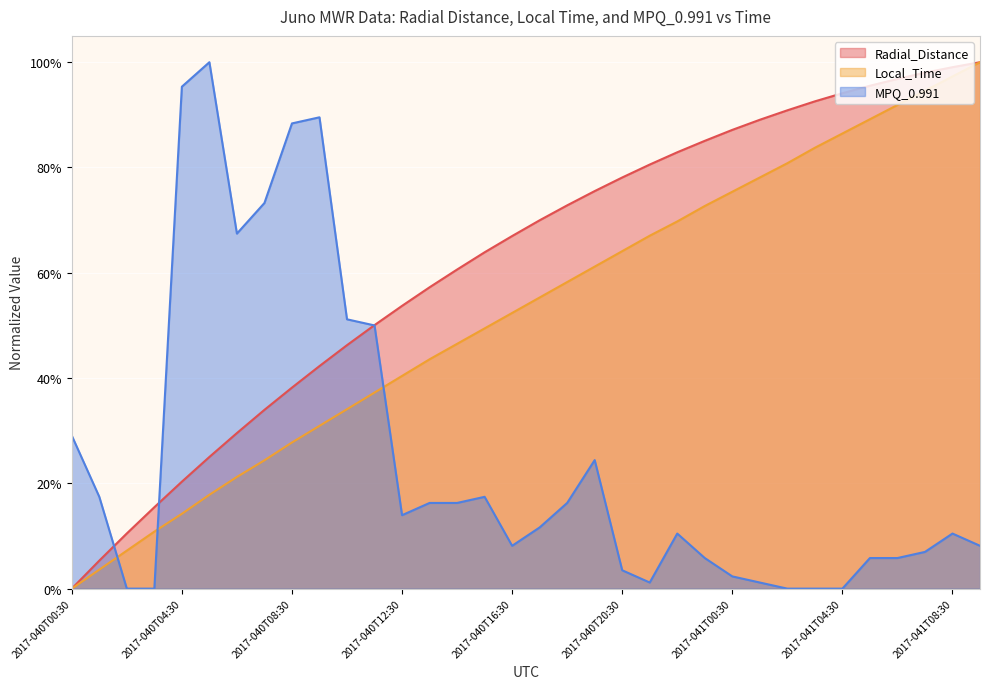

Reading left to right, transcribe all the data shown in this chart.

Radial_Distance: 2017-040T00:30=0.0	2017-040T01:30=0.1	2017-040T02:30=0.1	2017-040T03:30=0.2	2017-040T04:30=0.2	2017-040T05:30=0.3	2017-040T06:30=0.3	2017-040T07:30=0.3	2017-040T08:30=0.4	2017-040T09:30=0.4	2017-040T10:30=0.5	2017-040T11:30=0.5	2017-040T12:30=0.5	2017-040T13:30=0.6	2017-040T14:30=0.6	2017-040T15:30=0.6	2017-040T16:30=0.7	2017-040T17:30=0.7	2017-040T18:30=0.7	2017-040T19:30=0.8	2017-040T20:30=0.8	2017-040T21:30=0.8	2017-040T22:30=0.8	2017-040T23:30=0.9	2017-041T00:30=0.9	2017-041T01:30=0.9	2017-041T02:30=0.9	2017-041T03:30=0.9	2017-041T04:30=0.9	2017-041T05:30=1.0	2017-041T06:30=1.0	2017-041T07:30=1.0	2017-041T08:30=1.0	2017-041T09:30=1.0
Local_Time: 2017-040T00:30=0.0	2017-040T01:30=0.0	2017-040T02:30=0.1	2017-040T03:30=0.1	2017-040T04:30=0.1	2017-040T05:30=0.2	2017-040T06:30=0.2	2017-040T07:30=0.2	2017-040T08:30=0.3	2017-040T09:30=0.3	2017-040T10:30=0.3	2017-040T11:30=0.4	2017-040T12:30=0.4	2017-040T13:30=0.4	2017-040T14:30=0.5	2017-040T15:30=0.5	2017-040T16:30=0.5	2017-040T17:30=0.6	2017-040T18:30=0.6	2017-040T19:30=0.6	2017-040T20:30=0.6	2017-040T21:30=0.7	2017-040T22:30=0.7	2017-040T23:30=0.7	2017-041T00:30=0.8	2017-041T01:30=0.8	2017-041T02:30=0.8	2017-041T03:30=0.8	2017-041T04:30=0.9	2017-041T05:30=0.9	2017-041T06:30=0.9	2017-041T07:30=0.9	2017-041T08:30=1.0	2017-041T09:30=1.0
MPQ_0.991: 2017-040T00:30=0.3	2017-040T01:30=0.2	2017-040T02:30=0.0	2017-040T03:30=0.0	2017-040T04:30=1.0	2017-040T05:30=1.0	2017-040T06:30=0.7	2017-040T07:30=0.7	2017-040T08:30=0.9	2017-040T09:30=0.9	2017-040T10:30=0.5	2017-040T11:30=0.5	2017-040T12:30=0.1	2017-040T13:30=0.2	2017-040T14:30=0.2	2017-040T15:30=0.2	2017-040T16:30=0.1	2017-040T17:30=0.1	2017-040T18:30=0.2	2017-040T19:30=0.2	2017-040T20:30=0.0	2017-040T21:30=0.0	2017-040T22:30=0.1	2017-040T23:30=0.1	2017-041T00:30=0.0	2017-041T01:30=0.0	2017-041T02:30=0.0	2017-041T03:30=0.0	2017-041T04:30=0.0	2017-041T05:30=0.1	2017-041T06:30=0.1	2017-041T07:30=0.1	2017-041T08:30=0.1	2017-041T09:30=0.1